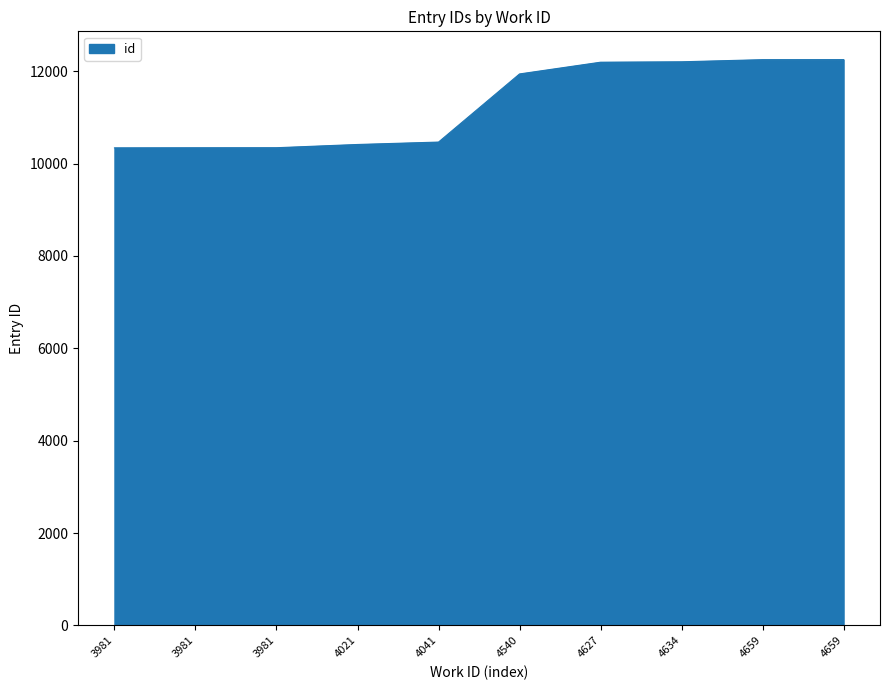

What is the sum of all values?

112739